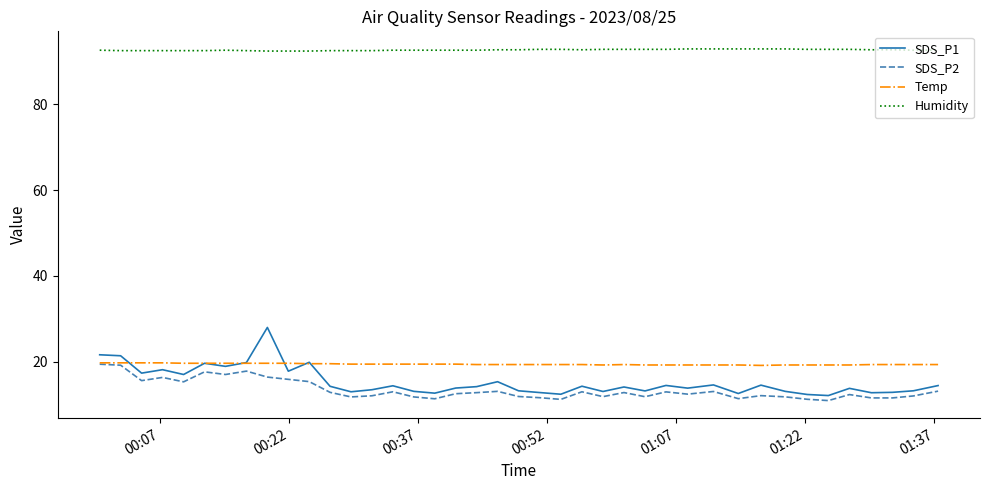

Which series has the largest total across all categories?

Humidity